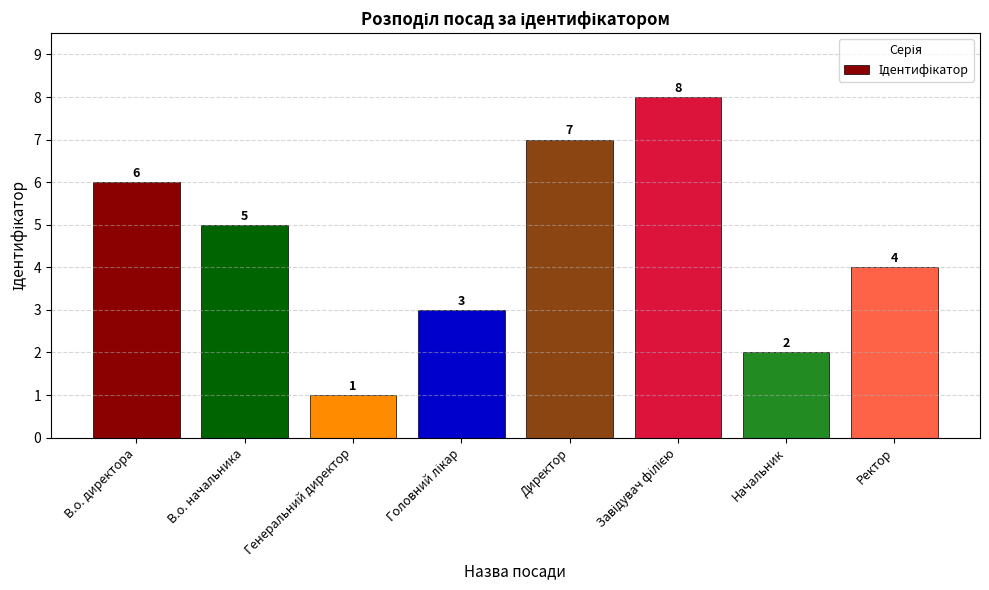

What is the value of the 1st bar from the left?

6